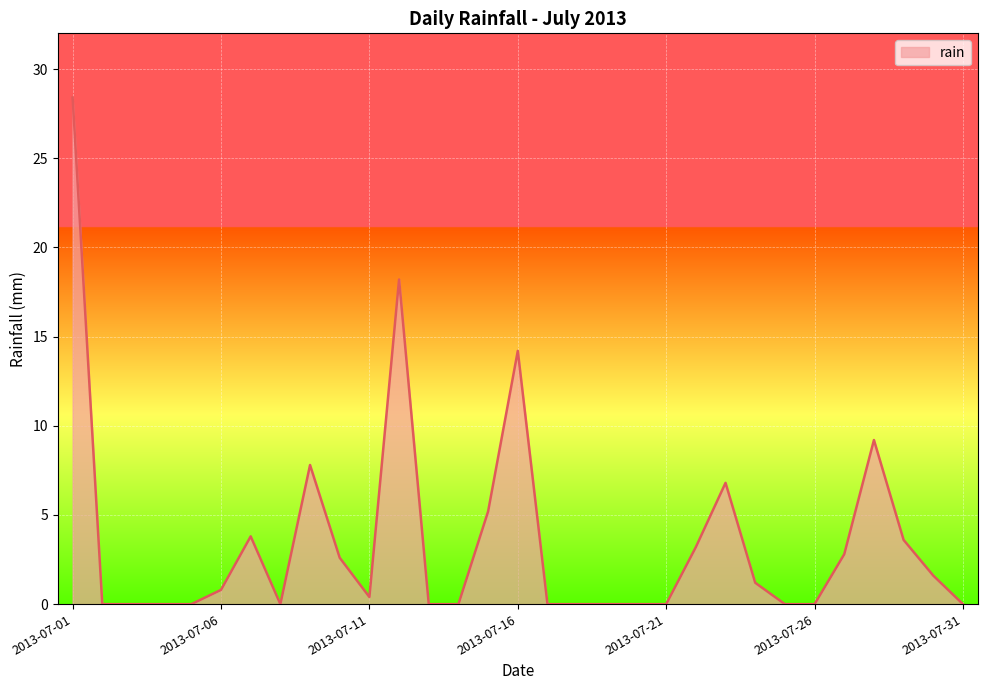

What is the greatest value displayed?

28.4